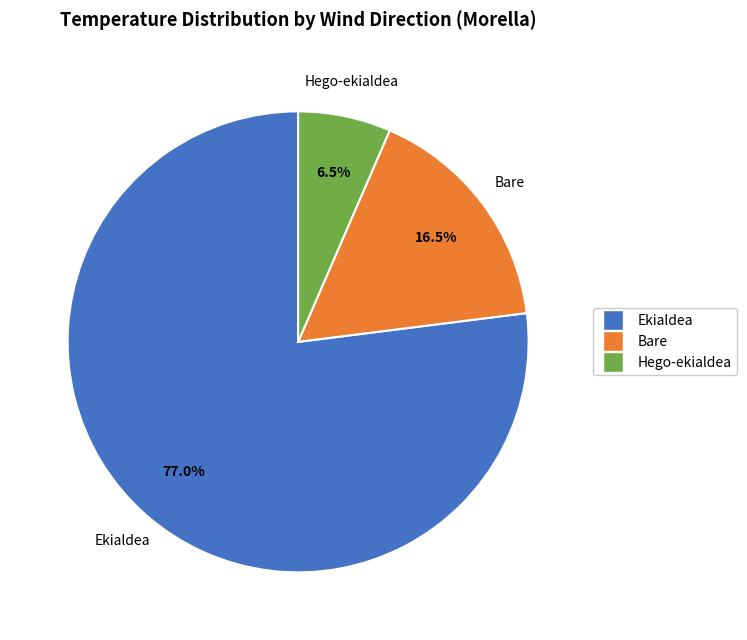

To the nearest percent, what is the difference between the largest and smallest slice percentages?

70%